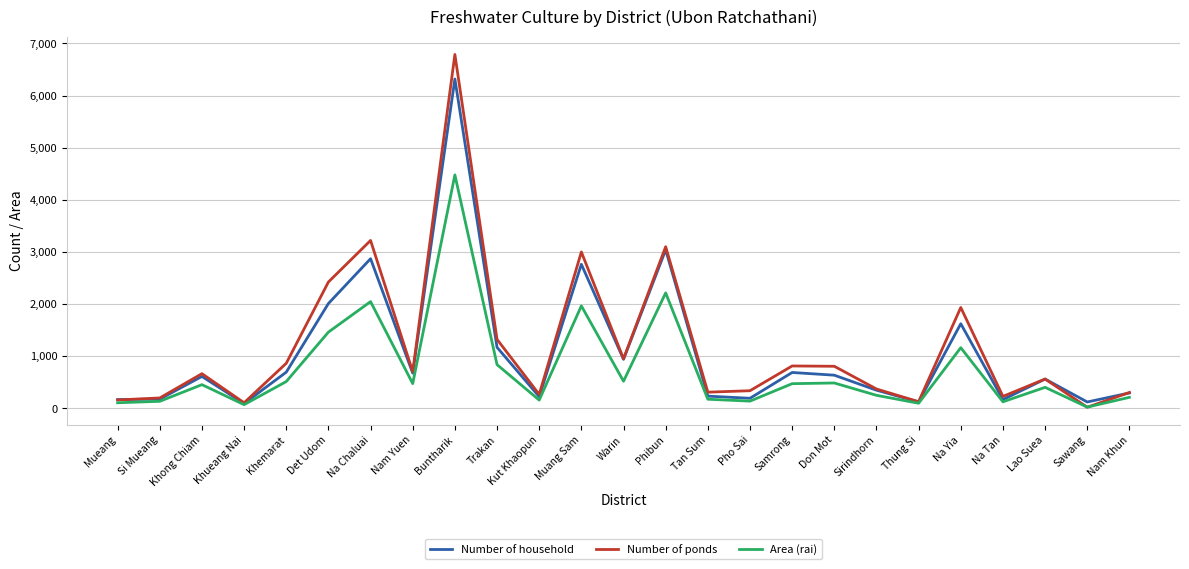

How many distinct data groups are displayed?

3